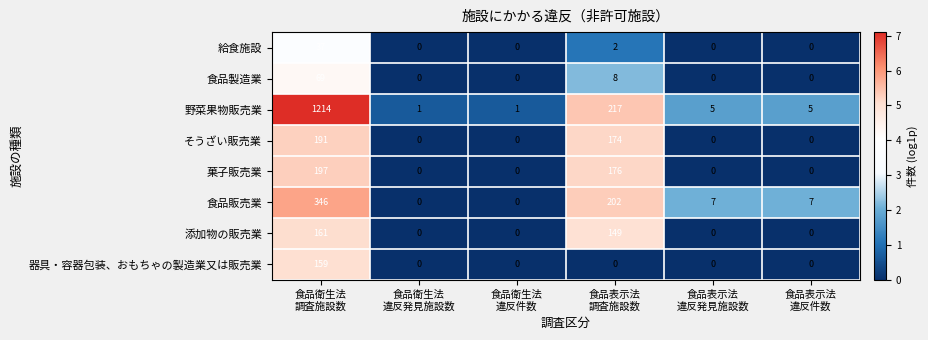

Rank the series by their maximum value, from highest to lowest.

野菜果物販売業, 食品販売業, 菓子販売業, そうざい販売業, 添加物の販売業, 器具・容器包装、おもちゃの製造業又は販売業, 食品製造業, 給食施設